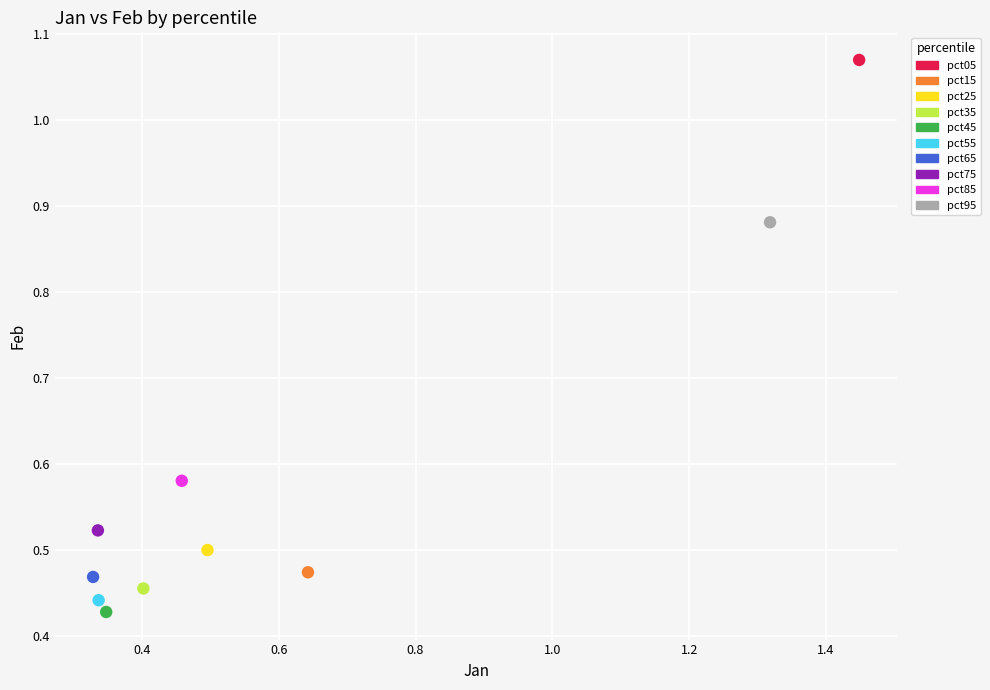

What are all the series names shown in the legend?

pct05, pct15, pct25, pct35, pct45, pct55, pct65, pct75, pct85, pct95